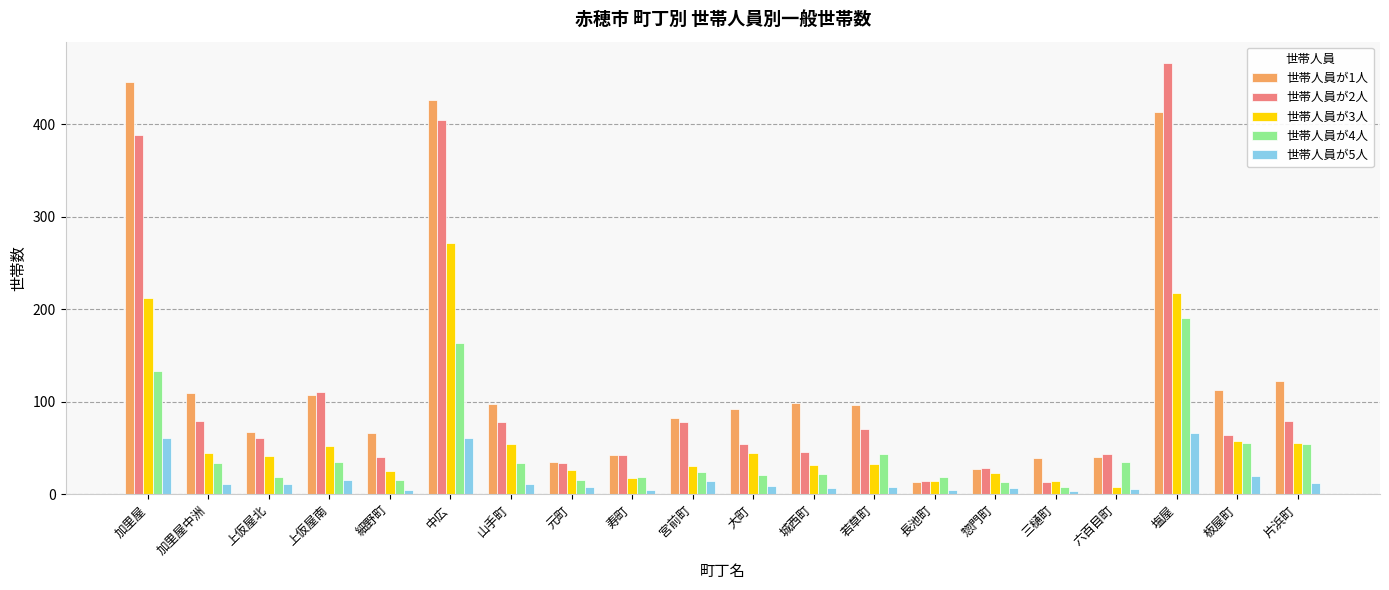

What is the label of the 13th bar from the left?

若草町